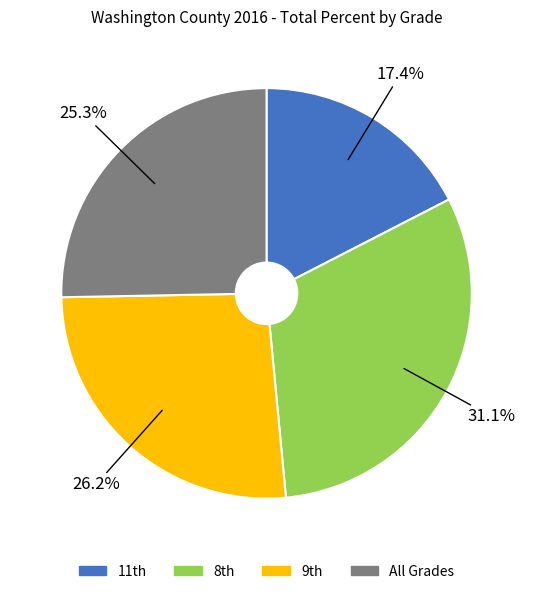

Rank the categories by value from lowest to highest.

11th, All Grades, 9th, 8th